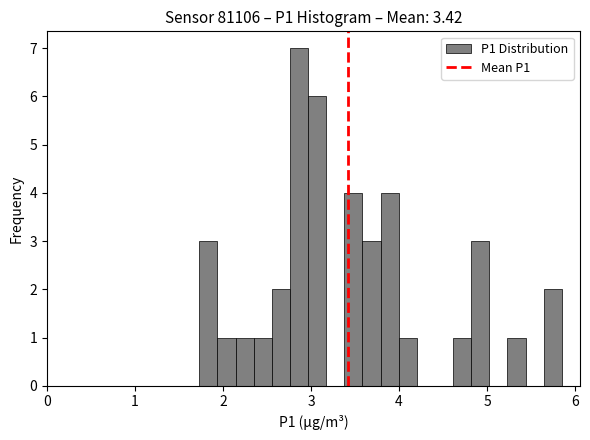

Around what value on the x-axis is the tallest bar? Give the approximate position of its centre, as read against the axis.

2.9